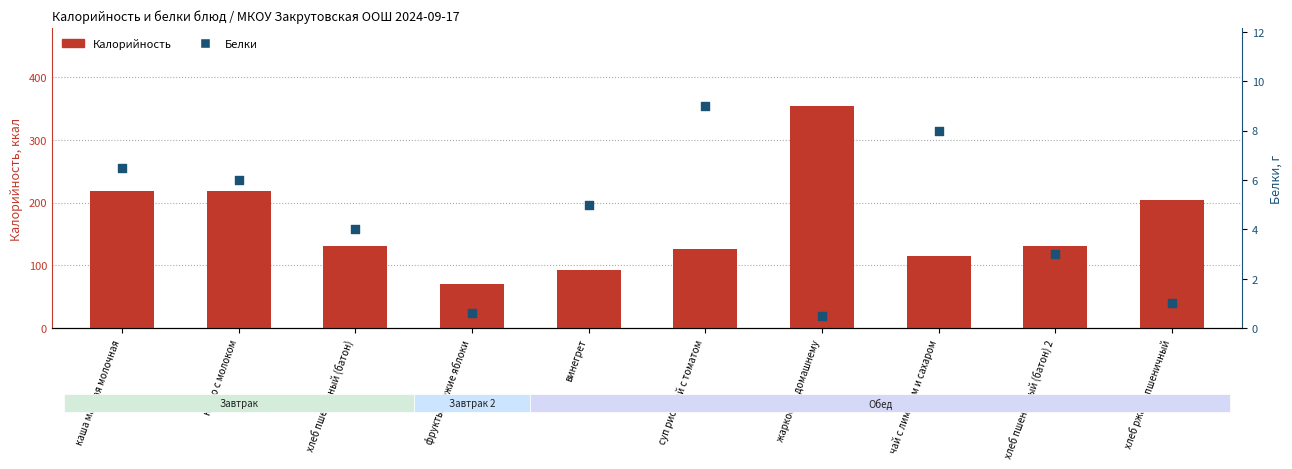

Which series reaches the minimum Y coordinate?

Белки